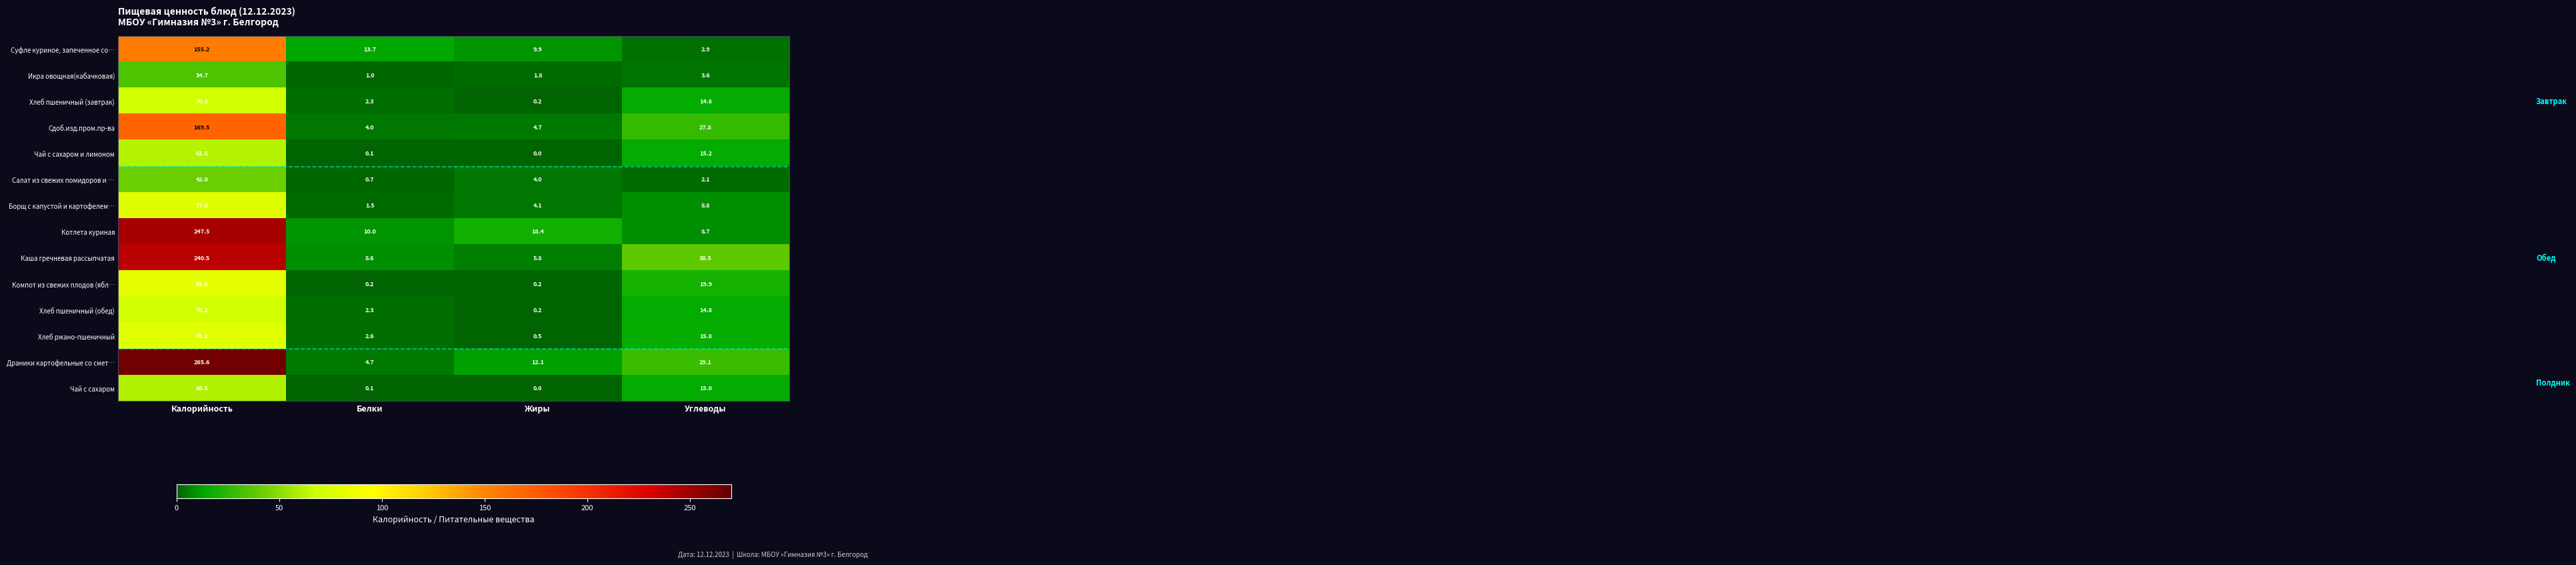

List the labels in order of Хлеб пшеничный (завтрак) value, largest first.

Калорийность, Углеводы, Белки, Жиры